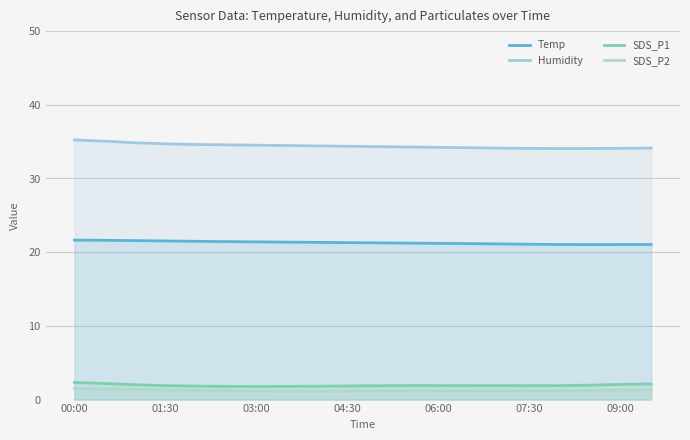

Between 09:00 and 19, which series saw the biggest shift?

Humidity